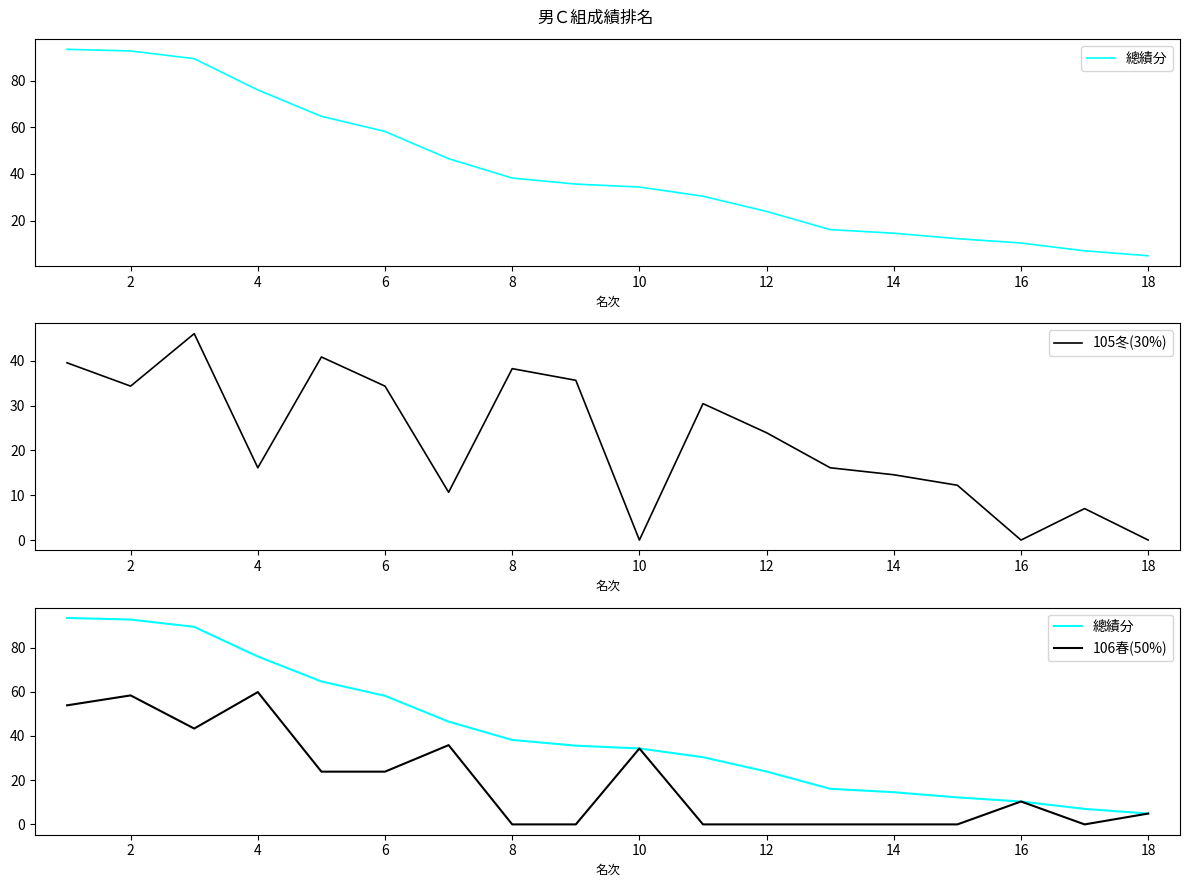

True or false: 106春(50%) and 總績分 intersect in this chart.

False